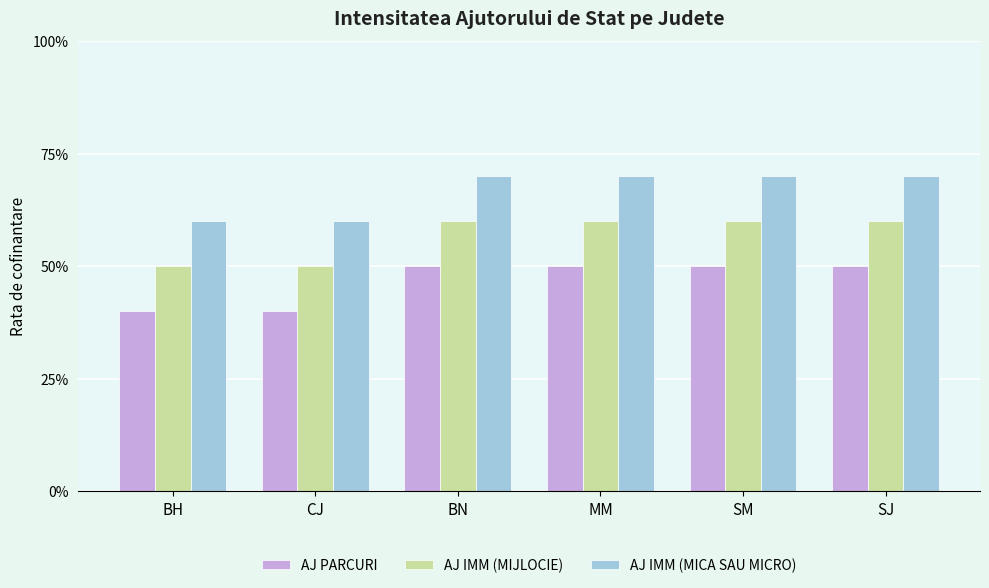

Reading right to left, transcribe all the data shown in this chart.

AJ PARCURI: SJ=0.5	SM=0.5	MM=0.5	BN=0.5	CJ=0.4	BH=0.4
AJ IMM (MIJLOCIE): SJ=0.6	SM=0.6	MM=0.6	BN=0.6	CJ=0.5	BH=0.5
AJ IMM (MICA SAU MICRO): SJ=0.7	SM=0.7	MM=0.7	BN=0.7	CJ=0.6	BH=0.6